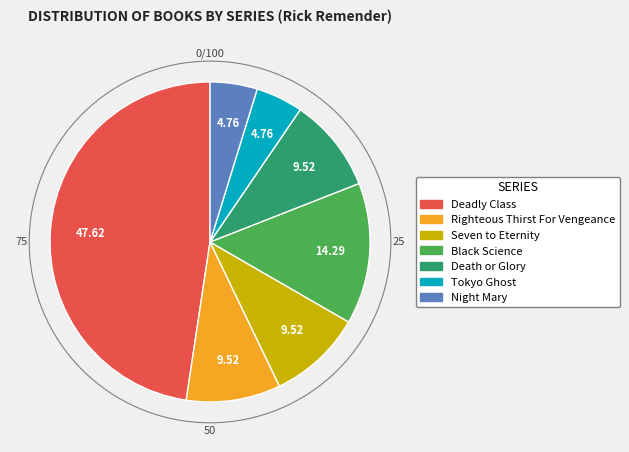

What is the largest slice in the pie chart?

Deadly Class